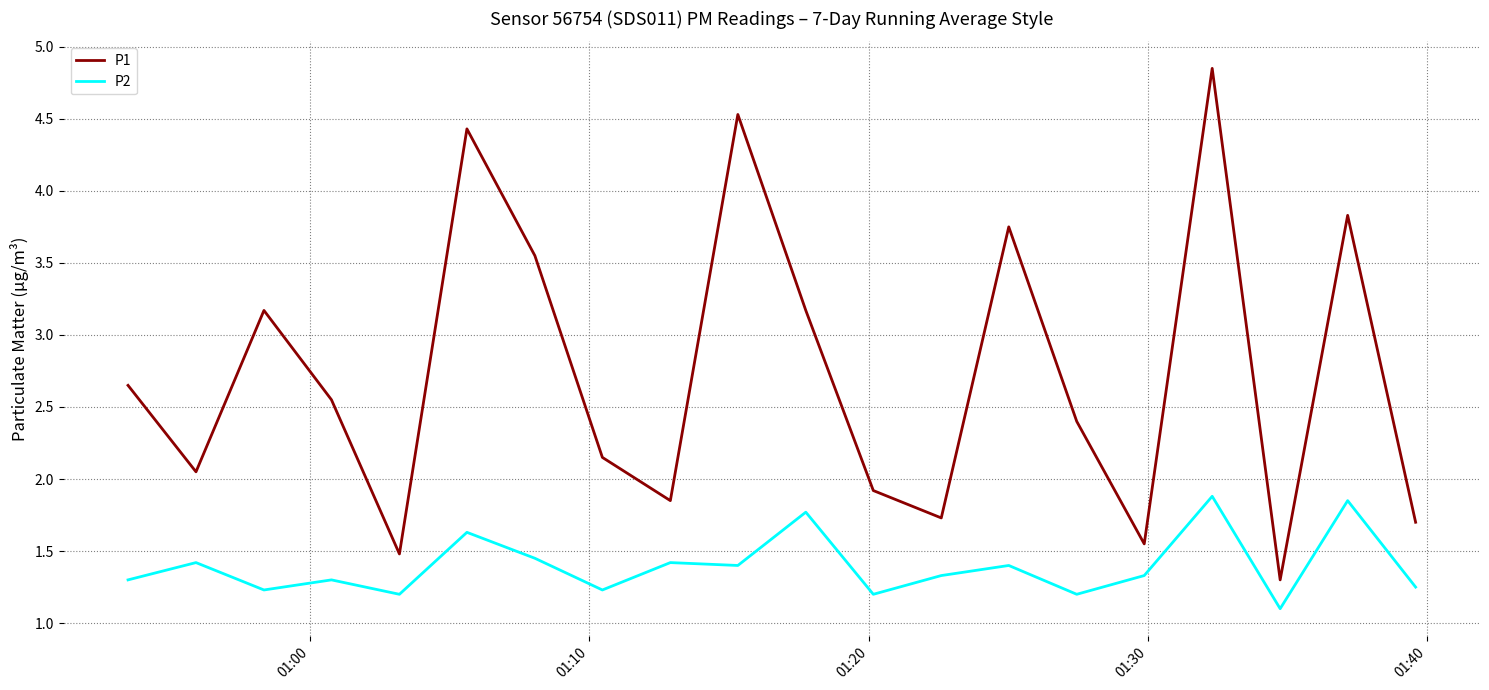

What is the sum of all P2 values?

27.9